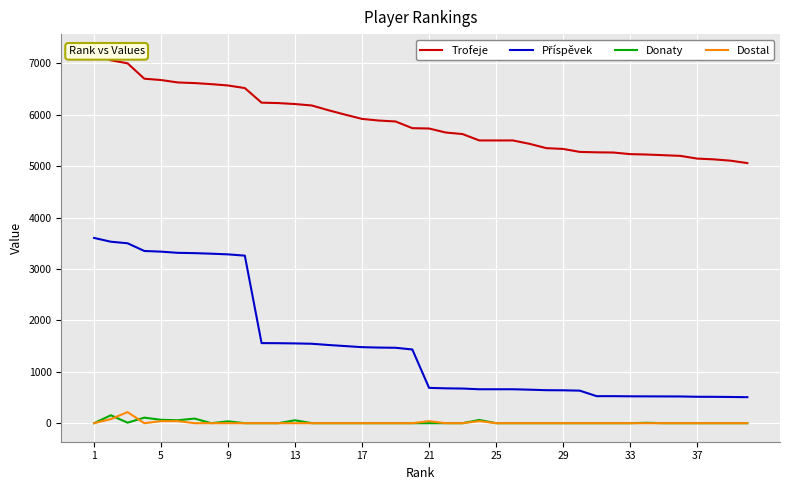

How many data points does each series have?

40